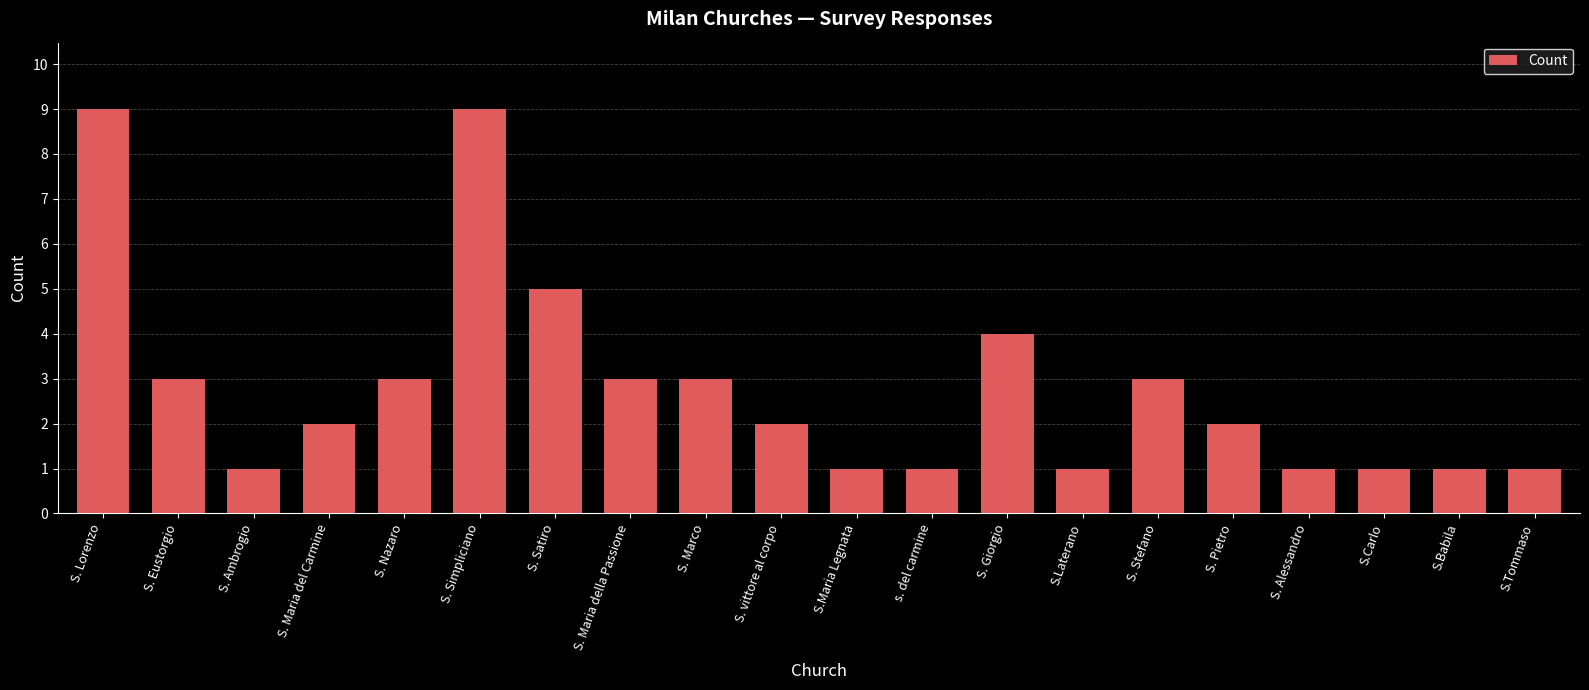

What is the average value?

3